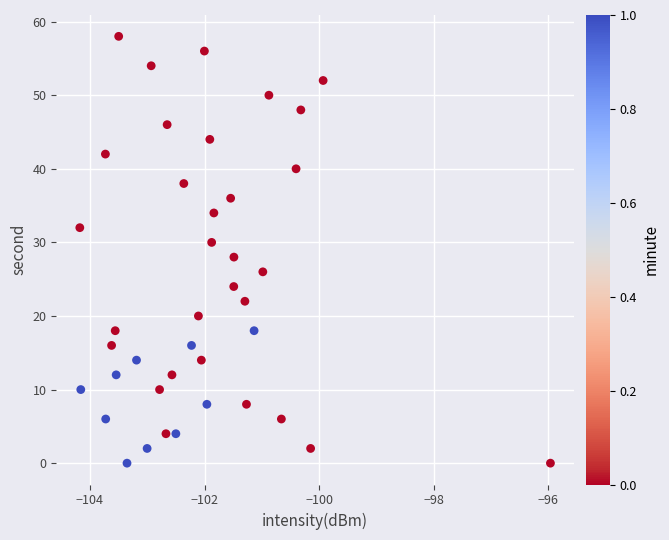

What is the range of Y values (max minus min)?

58